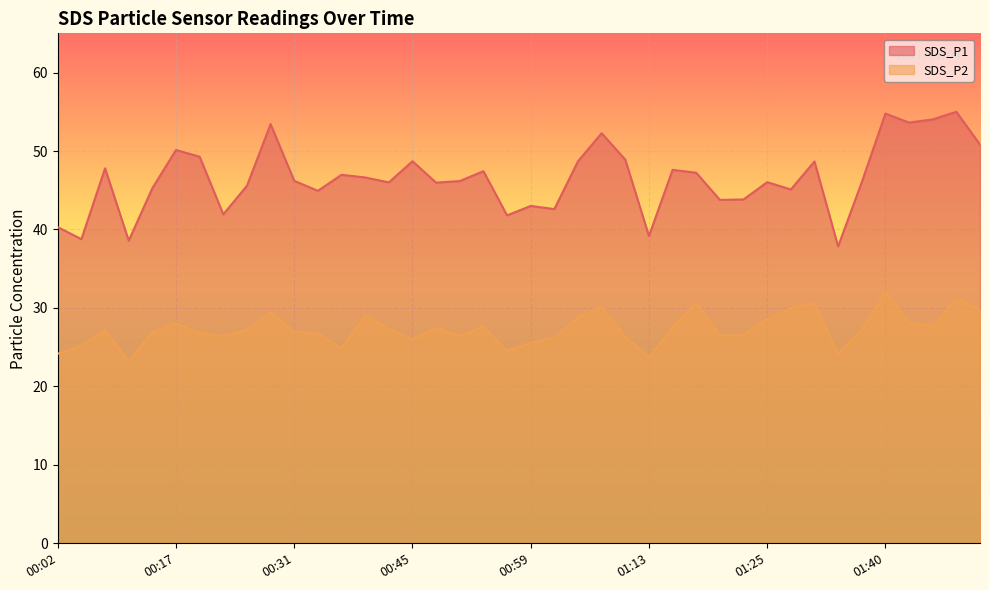

Which series has the largest total across all categories?

SDS_P1